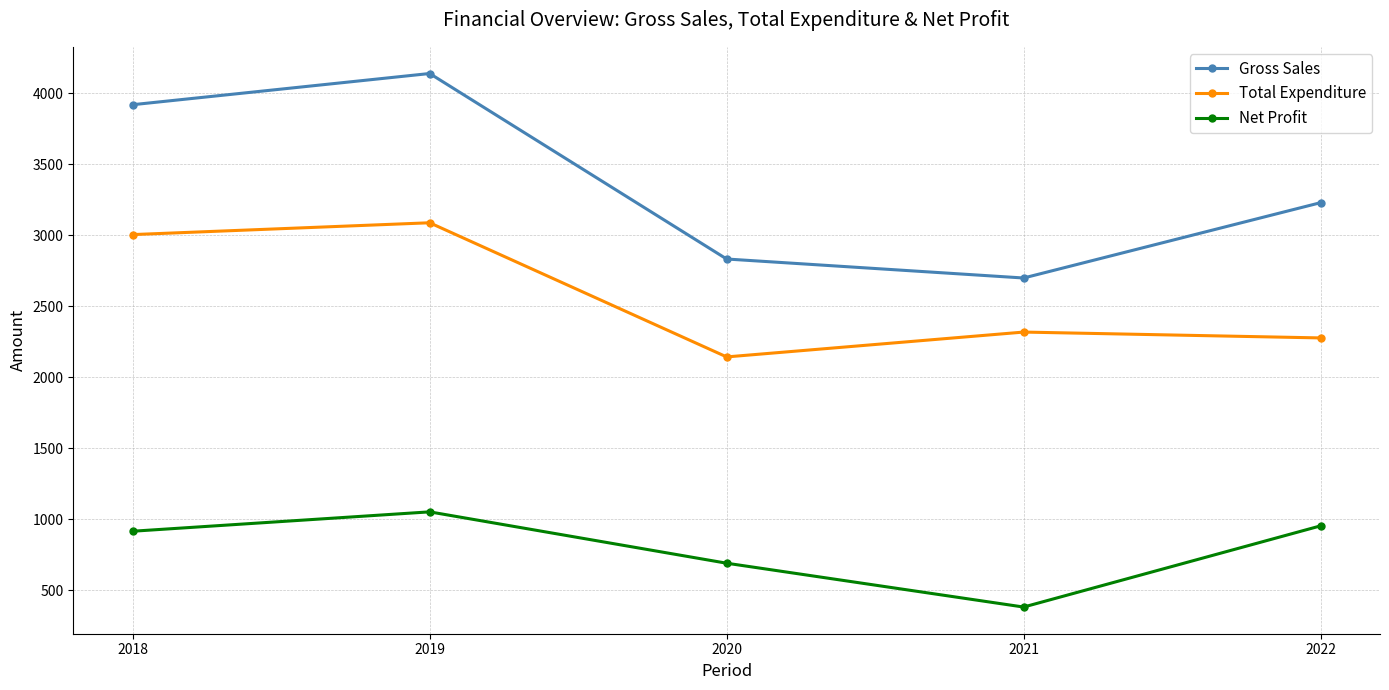

What is the value of the Net Profit point at the 2nd from the left?

1051.6